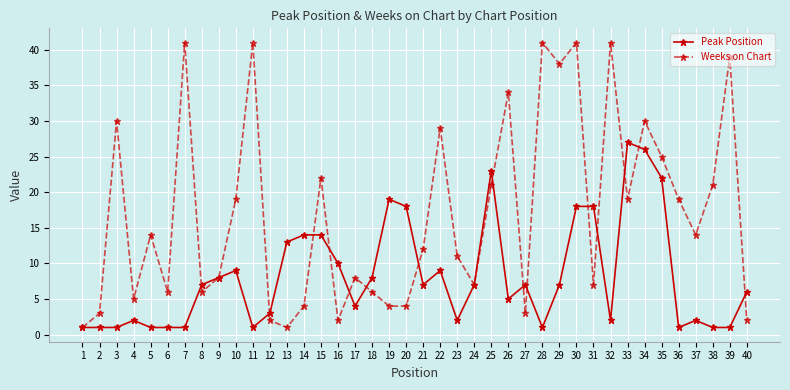

What are all the series names shown in the legend?

Peak Position, Weeks on Chart